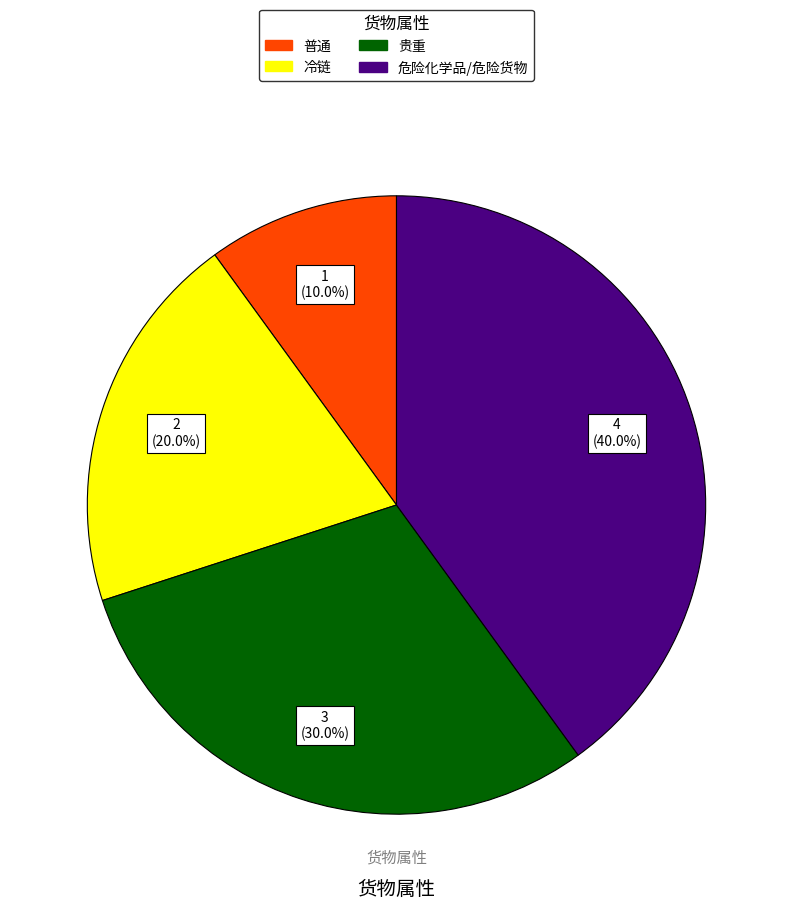

To the nearest percent, what portion does 危险化学品/危险货物 represent?

40%